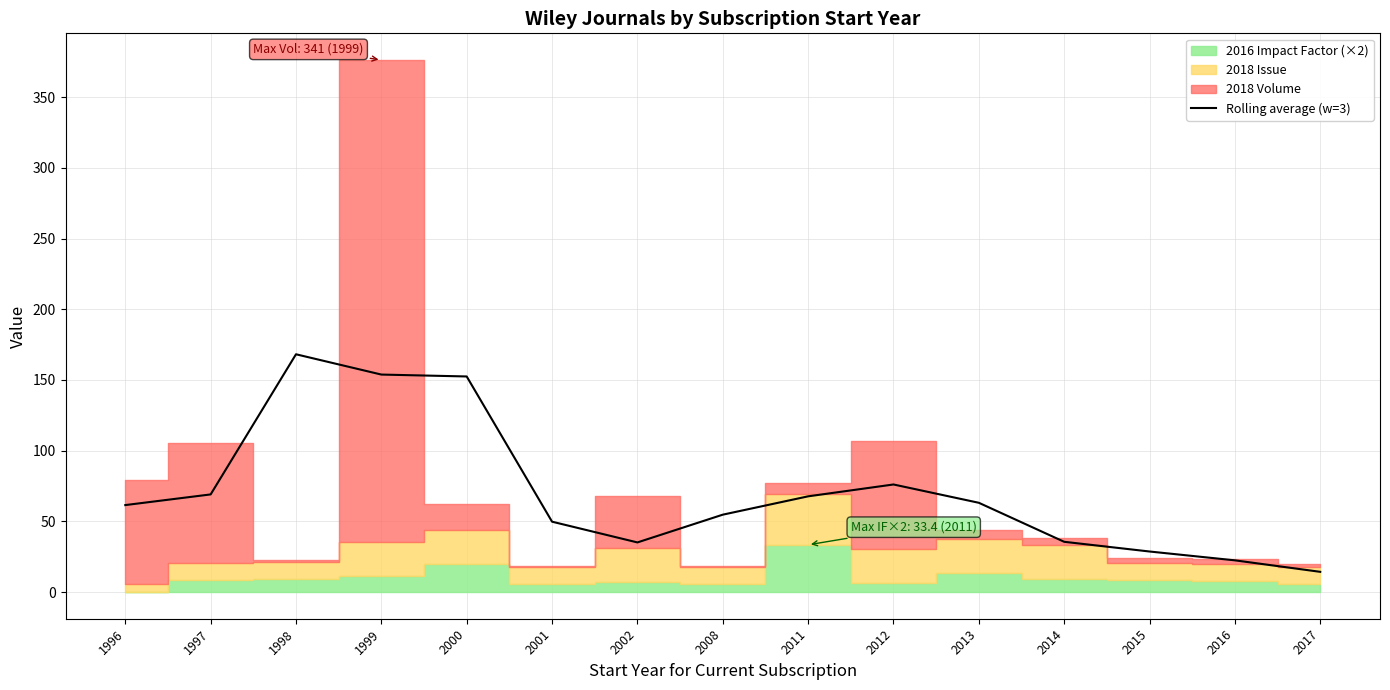

The value at 1997 is 105.2. True or false?

False